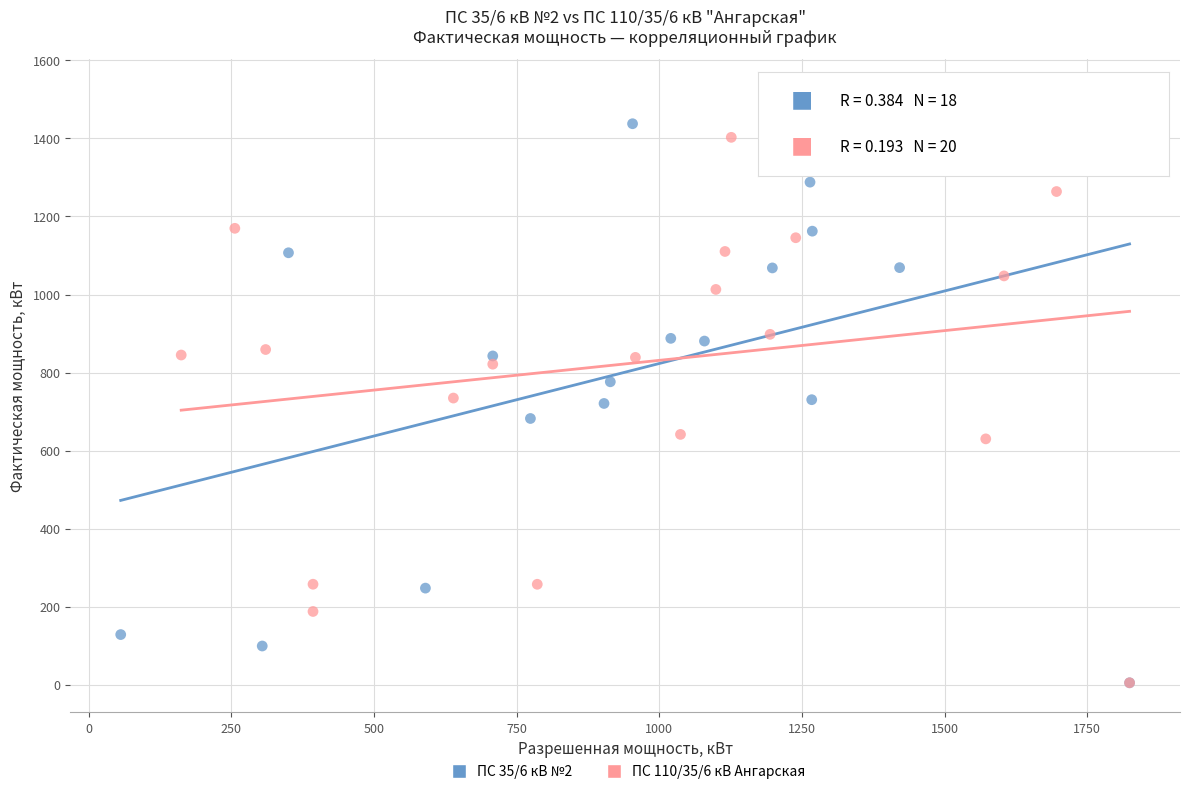

Which series contains the highest Y value?

ПС 35/6 кВ №2